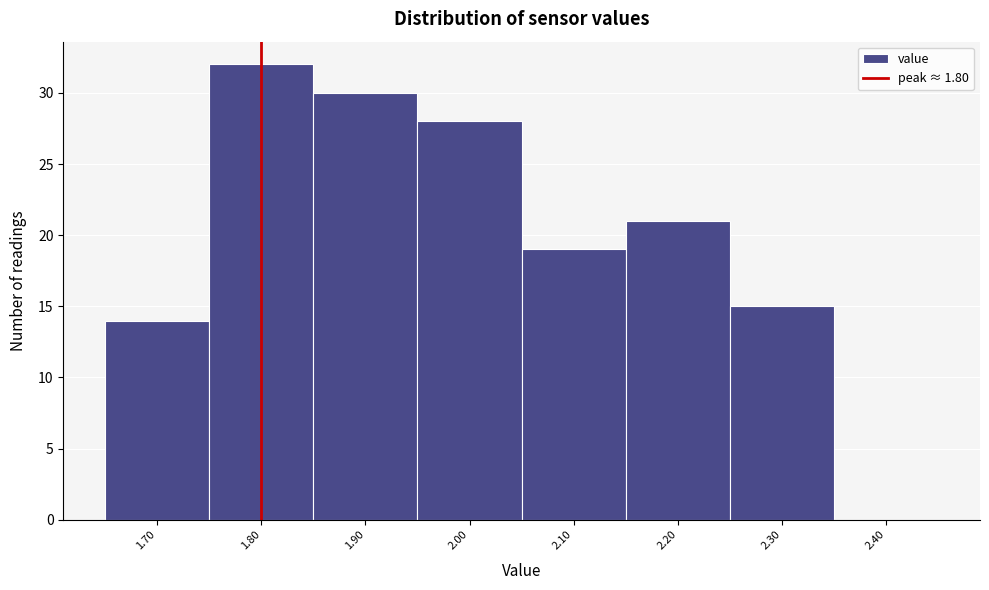

Reading left to right, list every bar in this chart as the range it spans on the x-axis followed by its height. The values are not printed on the chart, so give them approximately, as read against the axis.

1.65 to 1.75: 14
1.75 to 1.85: 32
1.85 to 1.95: 30
1.95 to 2.05: 28
2.05 to 2.15: 19
2.15 to 2.25: 21
2.25 to 2.35: 15
2.35 to 2.45: 0